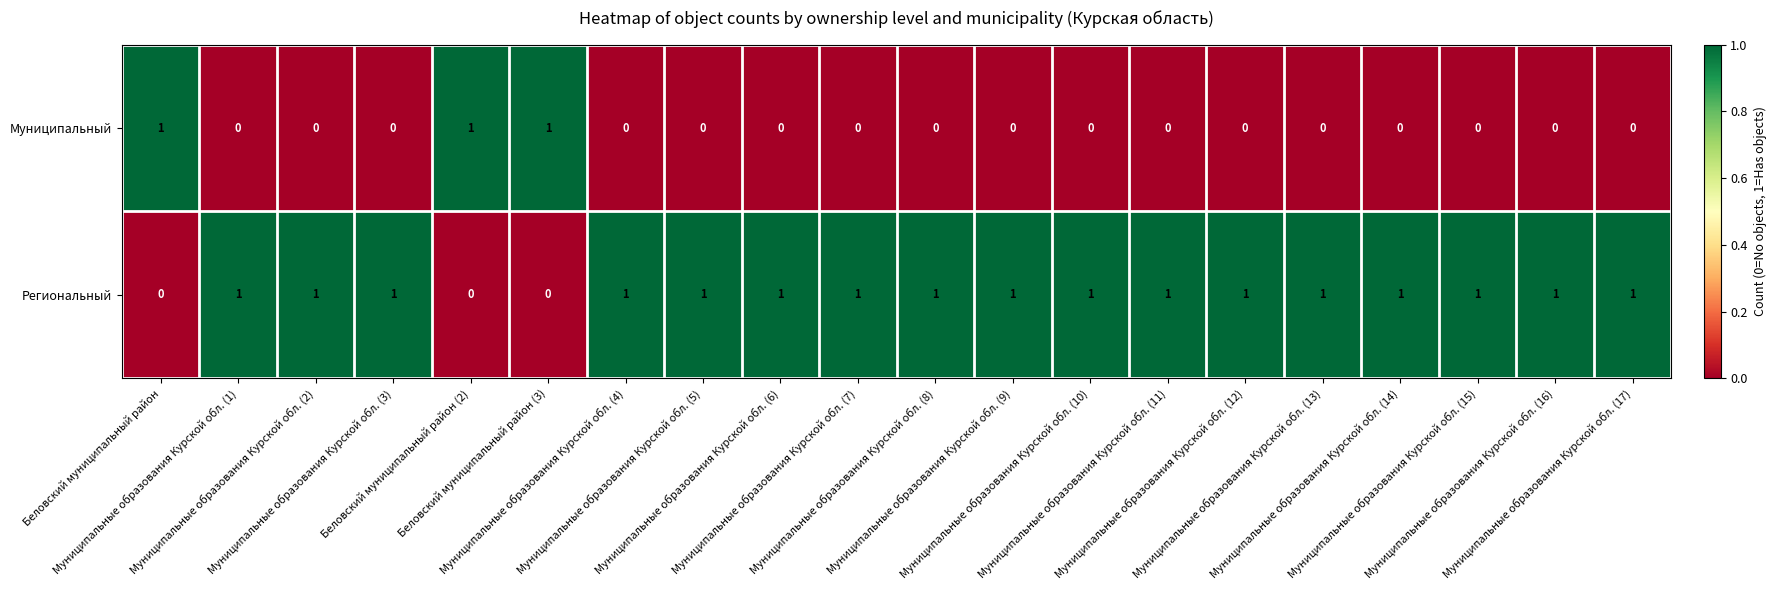

Which series has the largest total across all categories?

Региональный